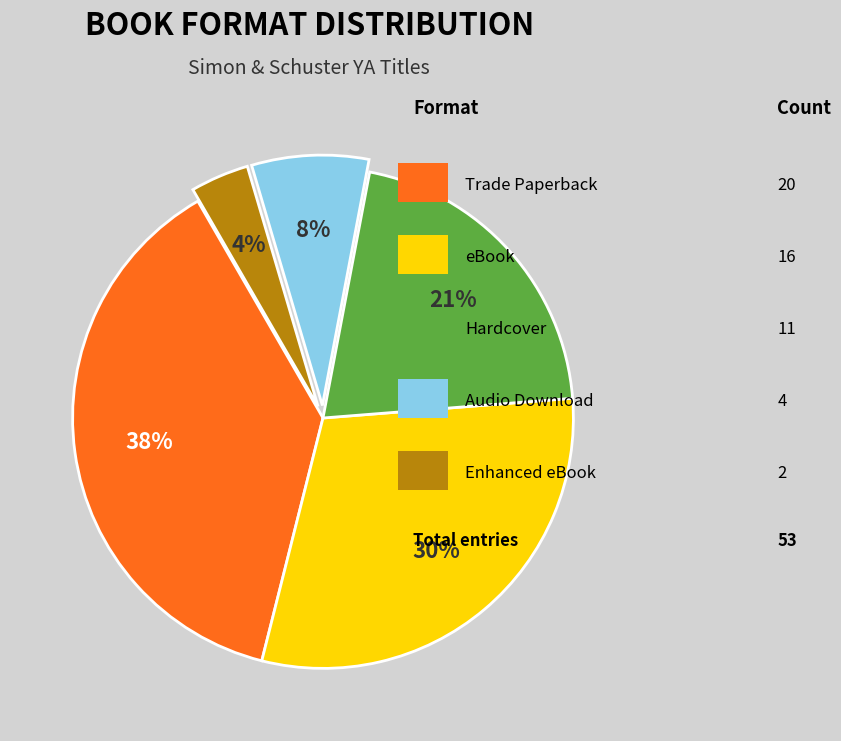

To the nearest percent, what is the average slice percentage?

20%